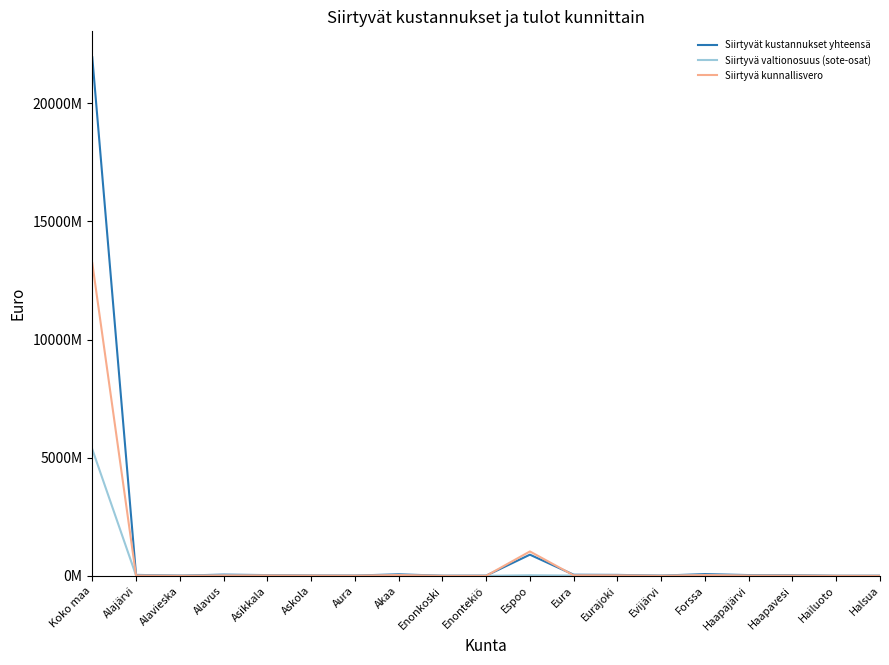

What is the maximum value for Siirtyvä valtionosuus (sote-osat)?

5361103752.9